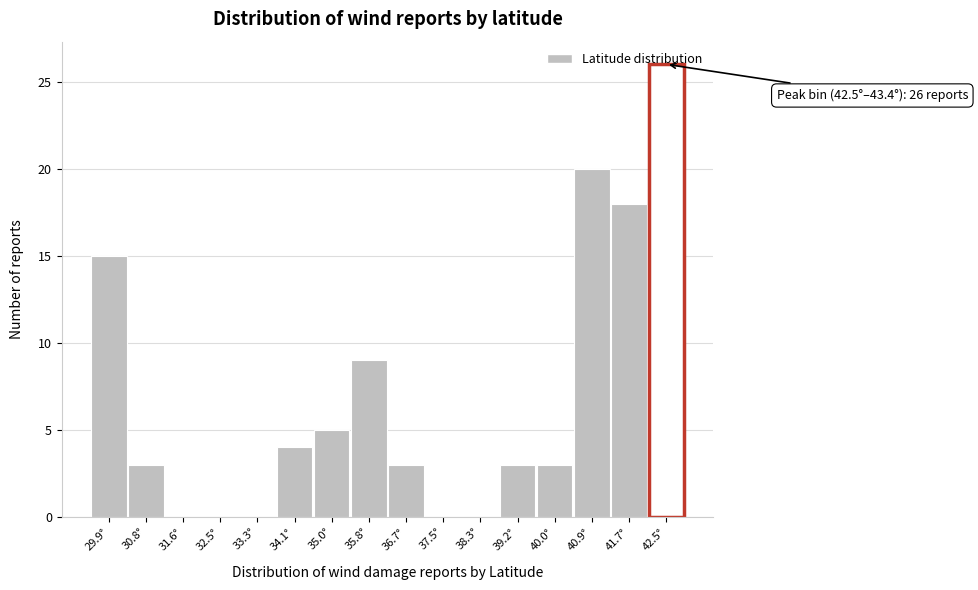

The chart shows a value of 2 at 36.7°. True or false?

False